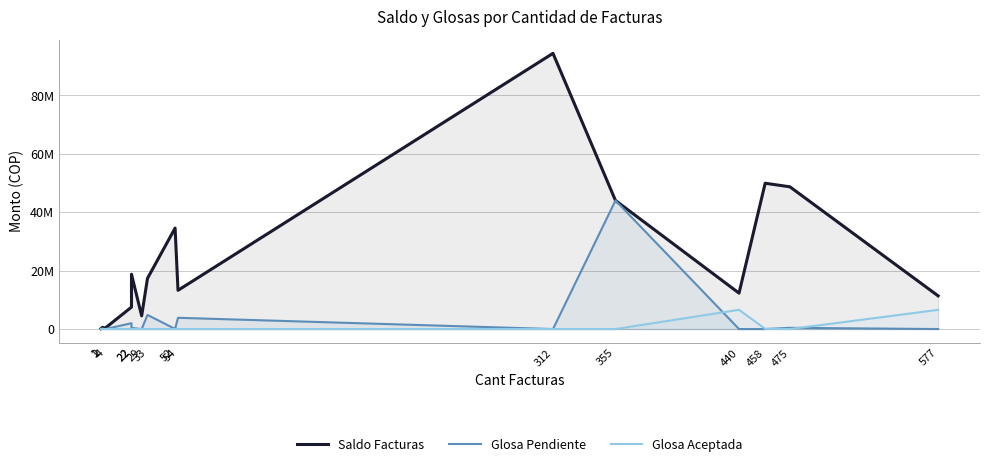

Reading left to right, list all the values displayed in this chart.

Saldo Facturas: 1=131200	2=558600	4=350808	22=7512825	22=18780982	29=4513000	33=17347132	52=34577565	54=13258354	312=94428831	355=44027111	440=12300071	458=49938007	475=48714336	577=11359885
Glosa Pendiente: 1=0	2=181043	4=0	22=2001400	22=373990	29=0	33=4840719	52=42000	54=3857314	312=0	355=44027111	440=0	458=0	475=420700	577=0
Glosa Aceptada: 1=27000	2=0	4=0	22=0	22=0	29=0	33=0	52=0	54=0	312=0	355=0	440=6597682	458=63100	475=0	577=6569093